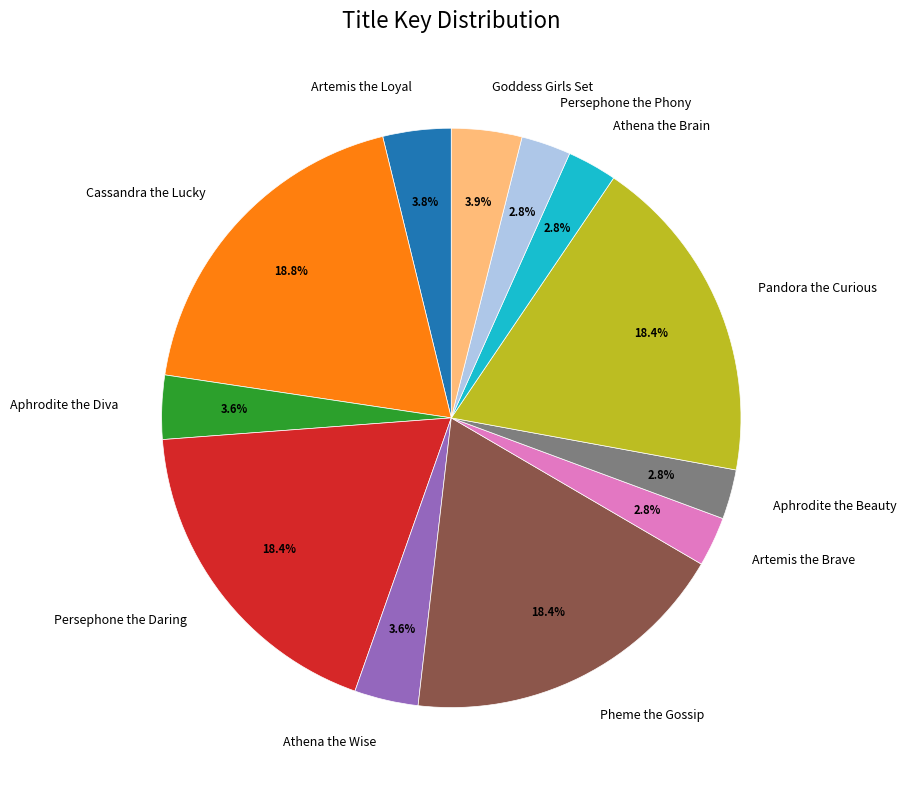

Which has a higher value, Persephone the Phony or Persephone the Daring?

Persephone the Daring